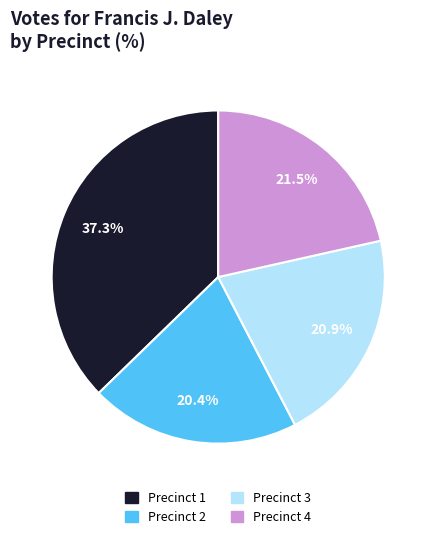

Does any single category account for the majority?

No